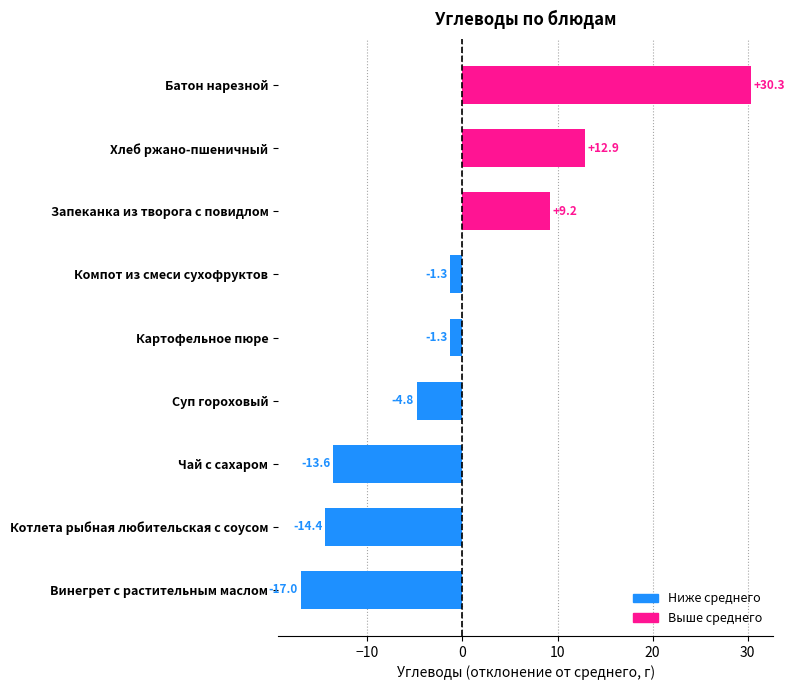

At which label is the value closest to 6?

Запеканка из творога с повидлом